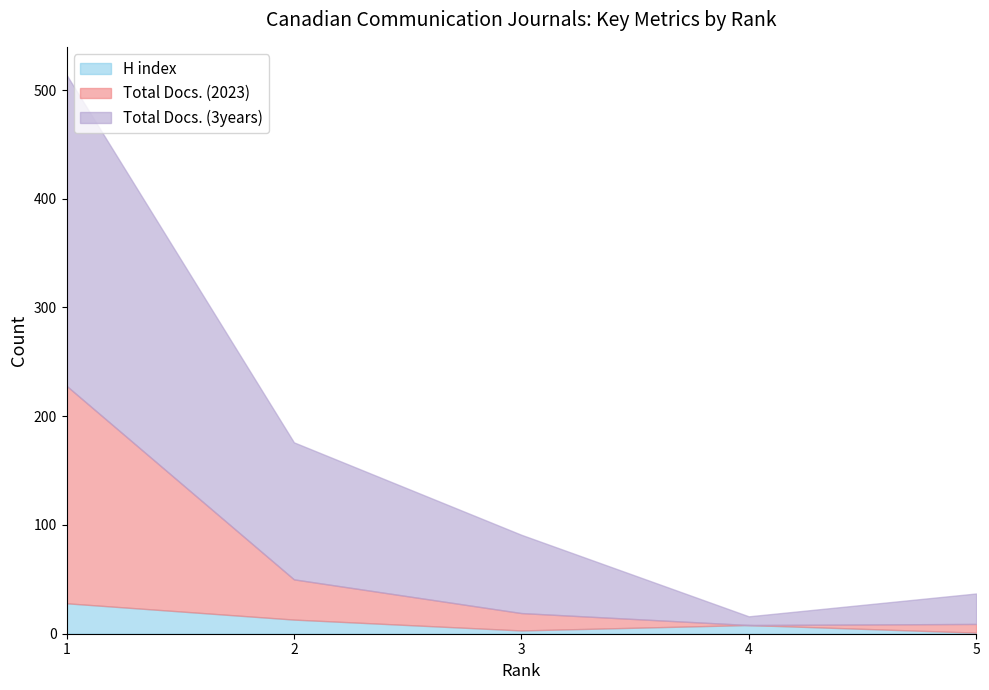

What is the lowest value of the H index series?

1